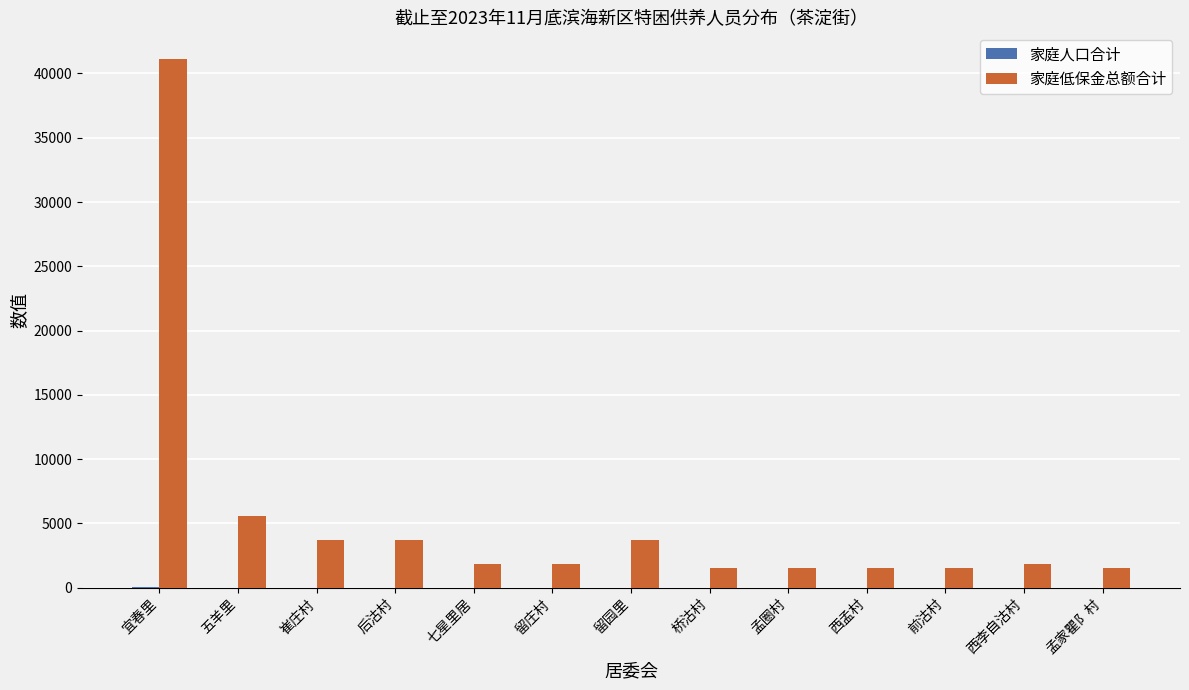

At which label is 家庭低保金总额合计 closest to 21335?

五羊里